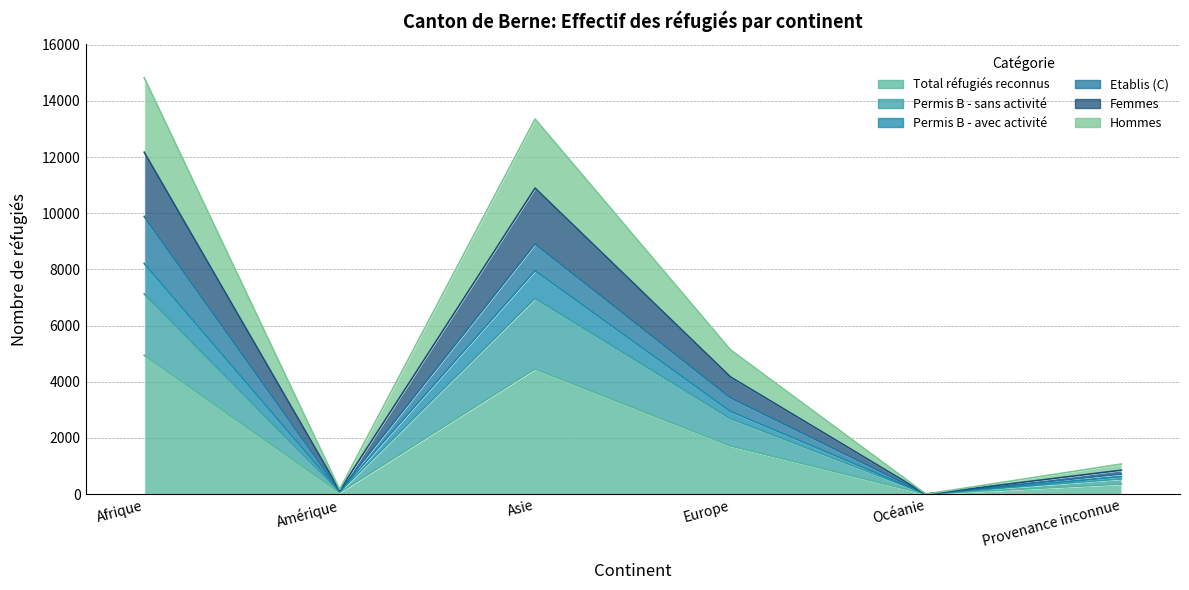

How many data points in Total réfugiés reconnus are less than 1712?

3